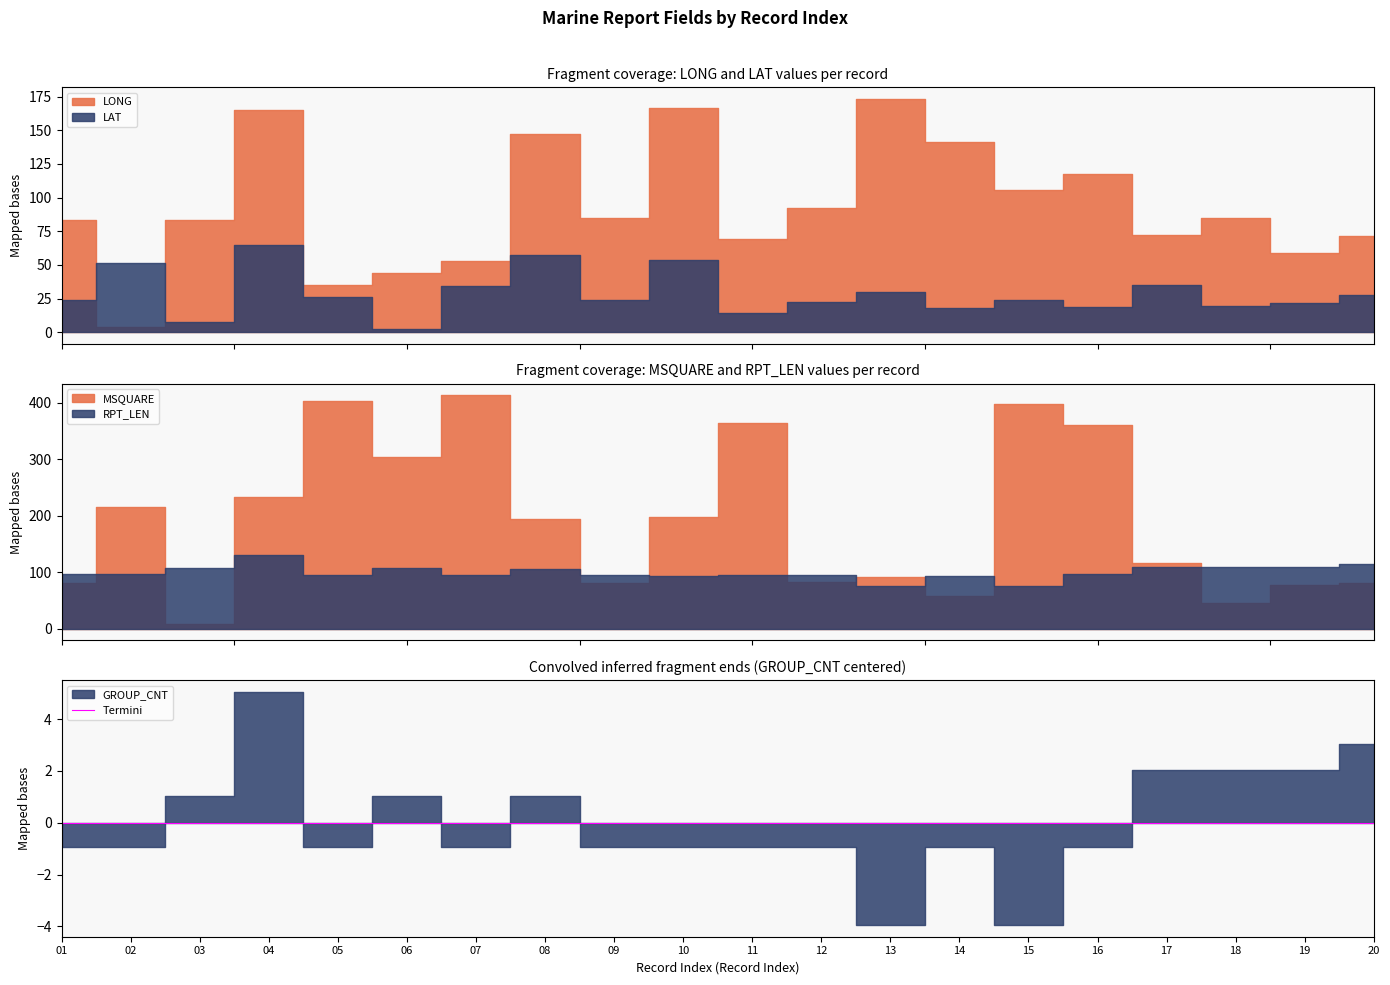

True or false: LAT has more than 1 interior local peaks.

True